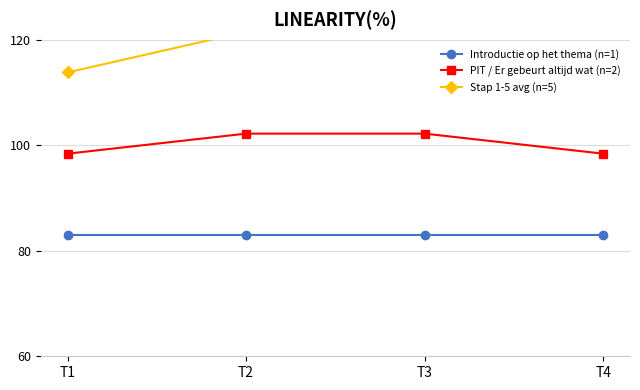

How many categories are shown in the chart?

4